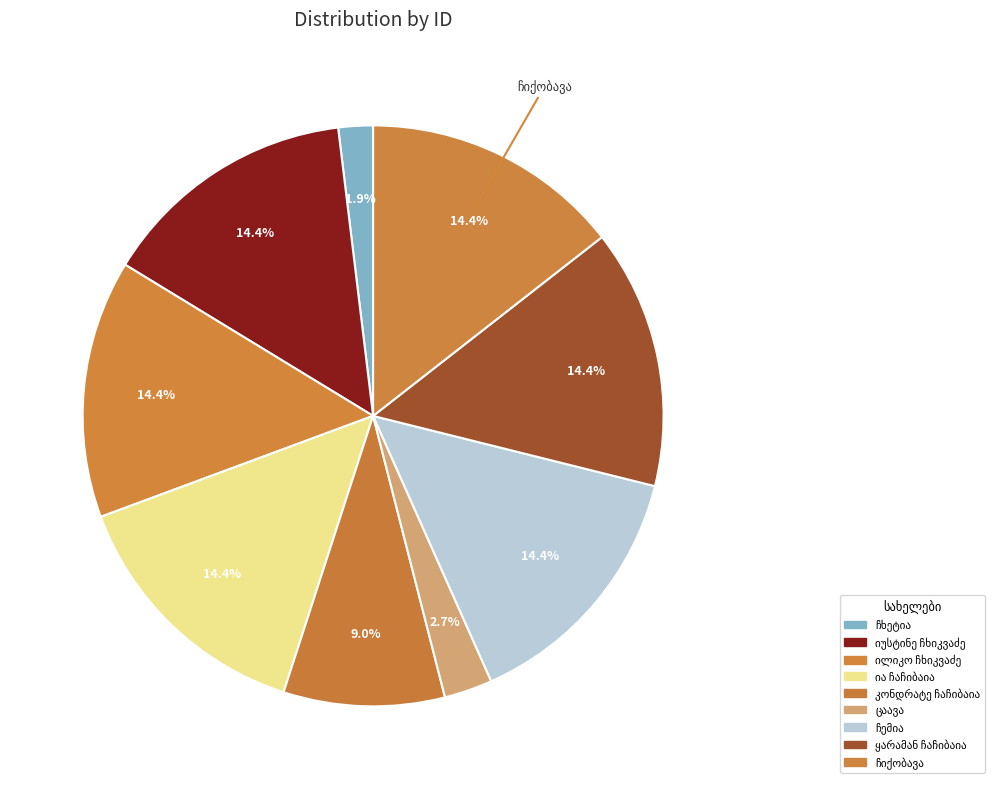

Is it true that ია ჩაჩიბაია is 5% of the pie?

False